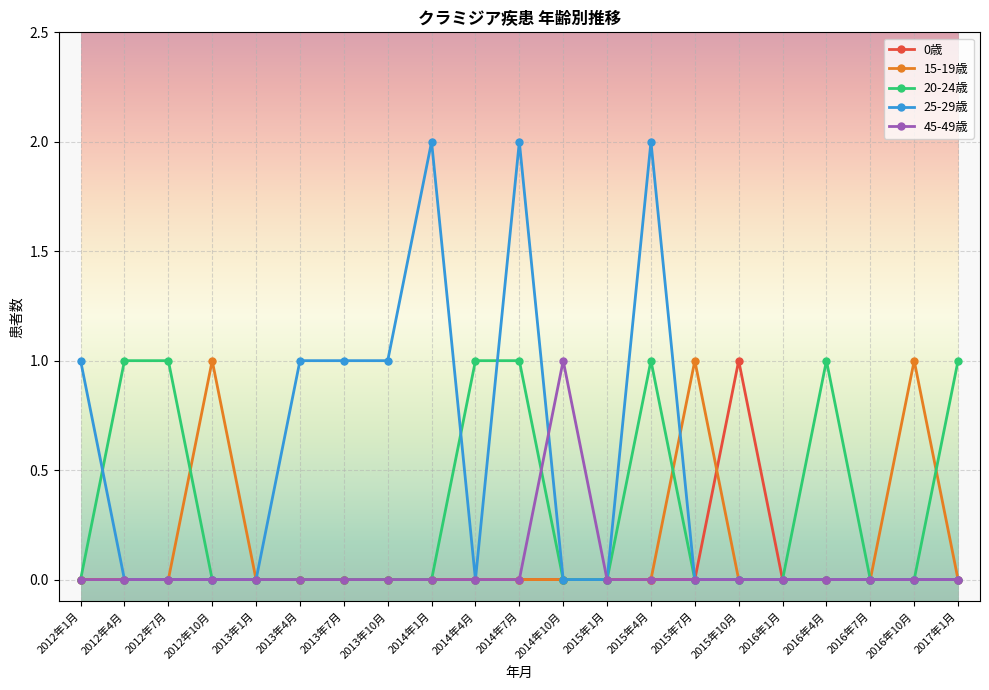

Which series has the largest range (max minus min)?

25-29歳